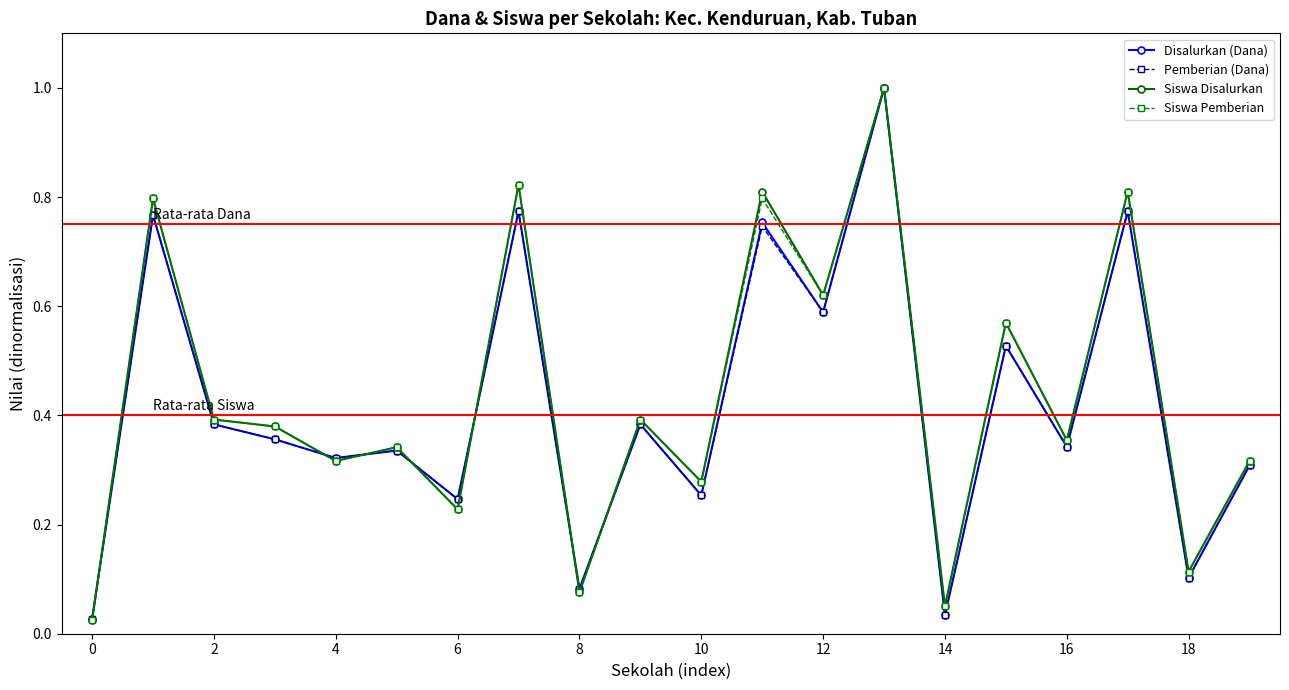

True or false: Siswa Pemberian has more than 0 interior local peaks.

True